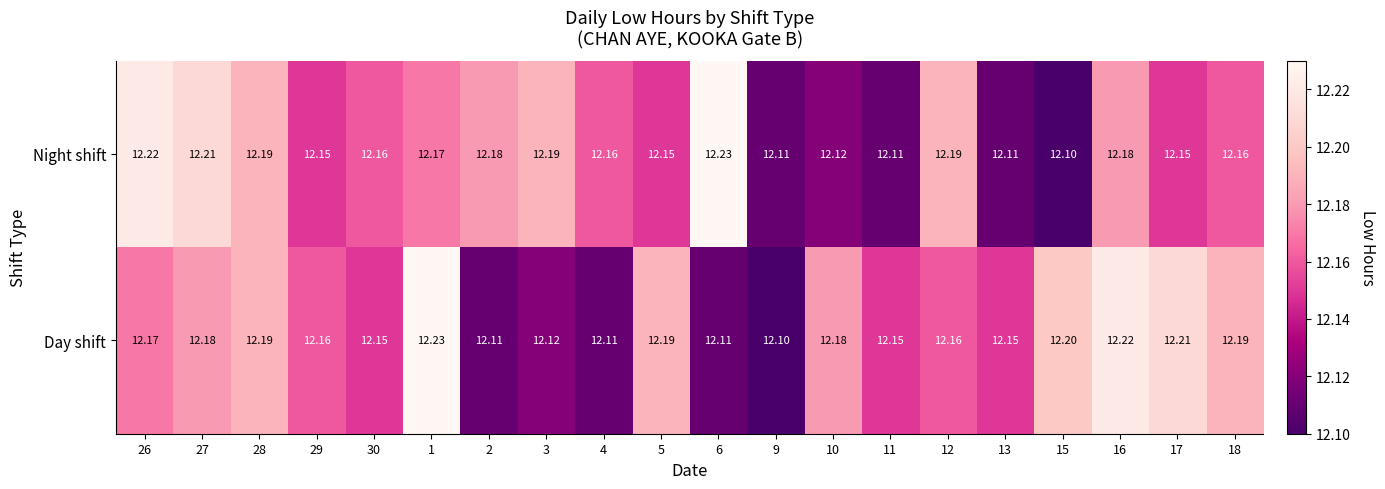

Which series has the largest total across all categories?

Day shift